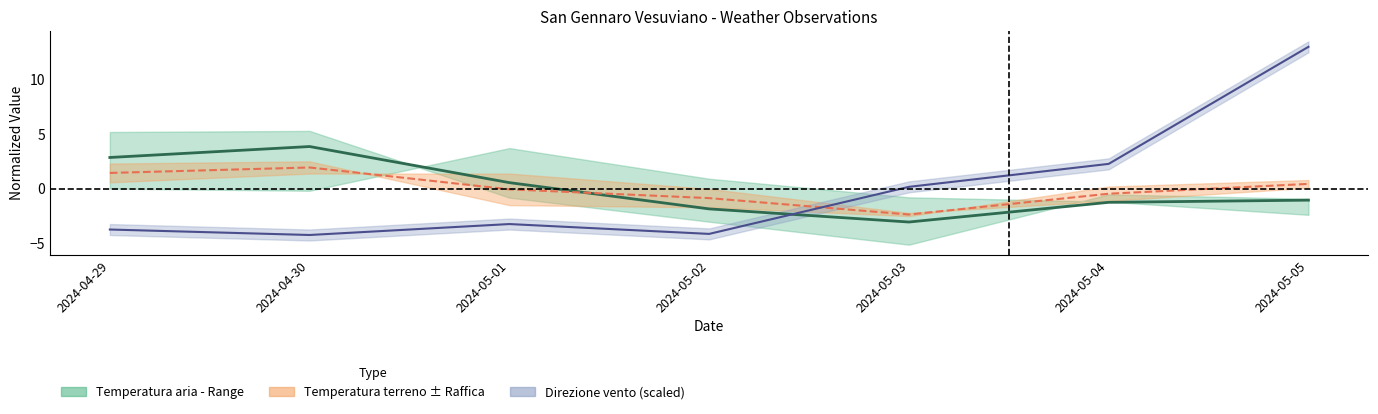

Is this an area chart (filled region under the line)?

No